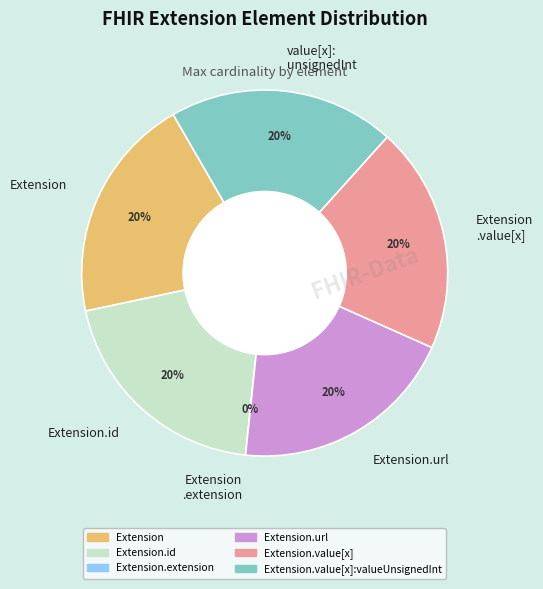

Is it true that Extension.extension is 0% of the pie?

True